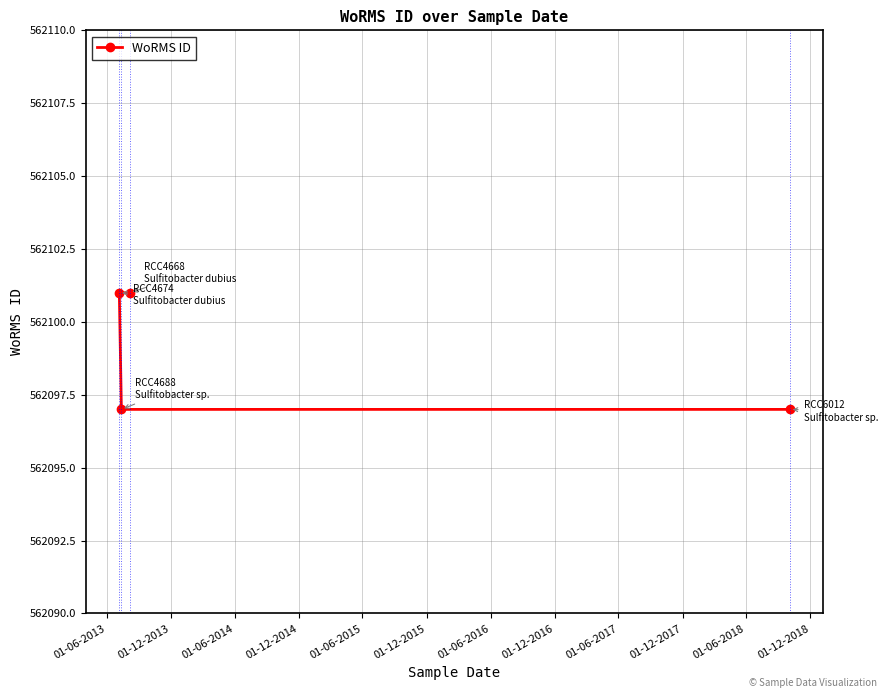

What is the value of the 2nd point from the left?

562097